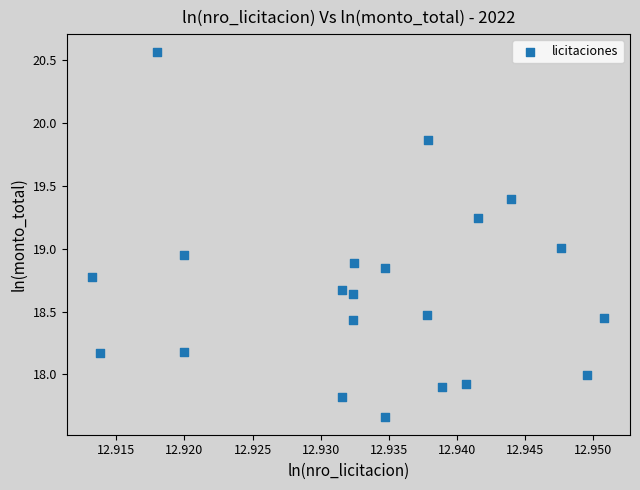

What is the range of Y values (max minus min)?

2.9